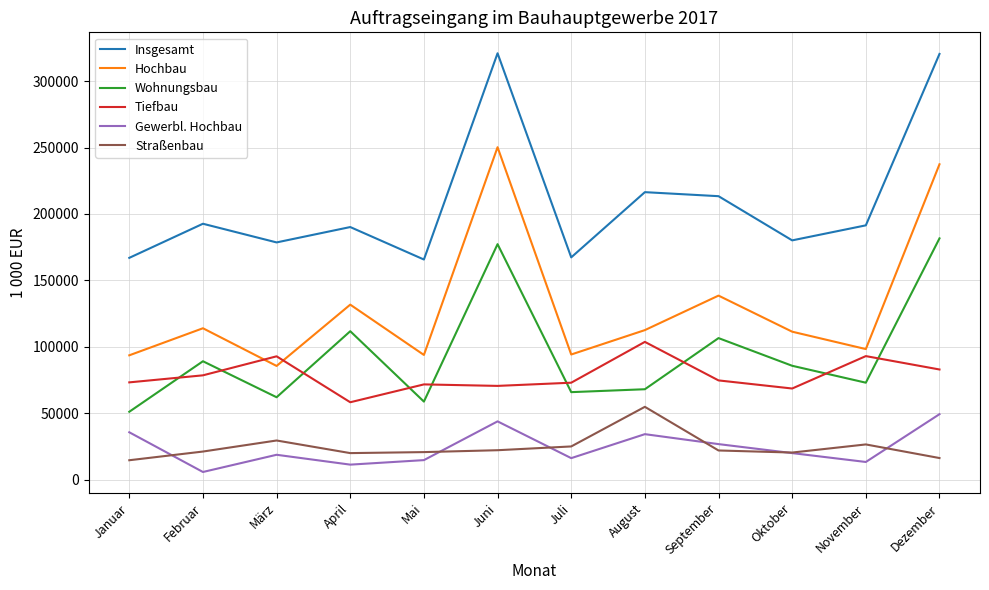

Count the number of categories in the chart.

12